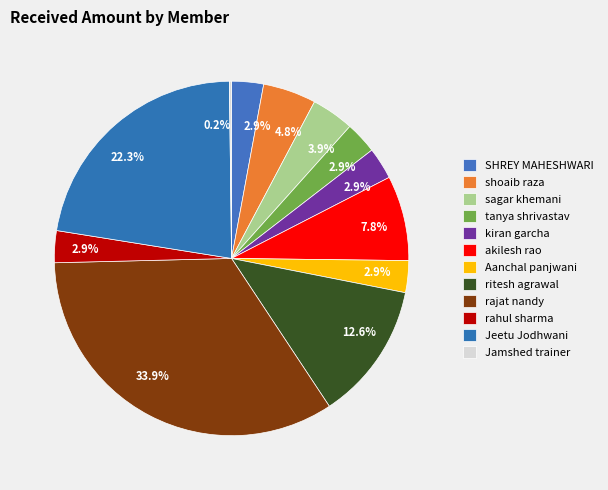

Rank the categories by value from highest to lowest.

rajat nandy, Jeetu Jodhwani, ritesh agrawal, akilesh rao, shoaib raza, sagar khemani, SHREY MAHESHWARI, tanya shrivastav, kiran garcha, Aanchal panjwani, rahul sharma, Jamshed trainer